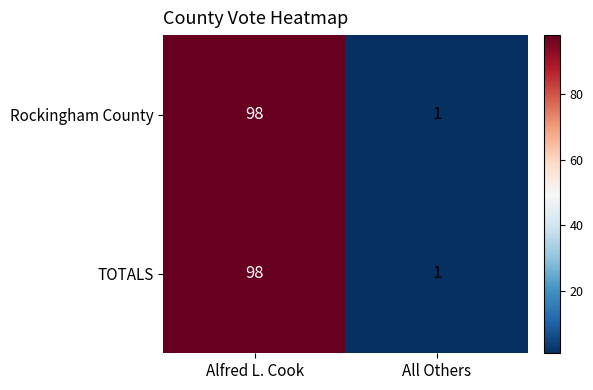

Reading left to right, transcribe all the data shown in this chart.

Rockingham County: Alfred L. Cook=98	All Others=1
TOTALS: Alfred L. Cook=98	All Others=1